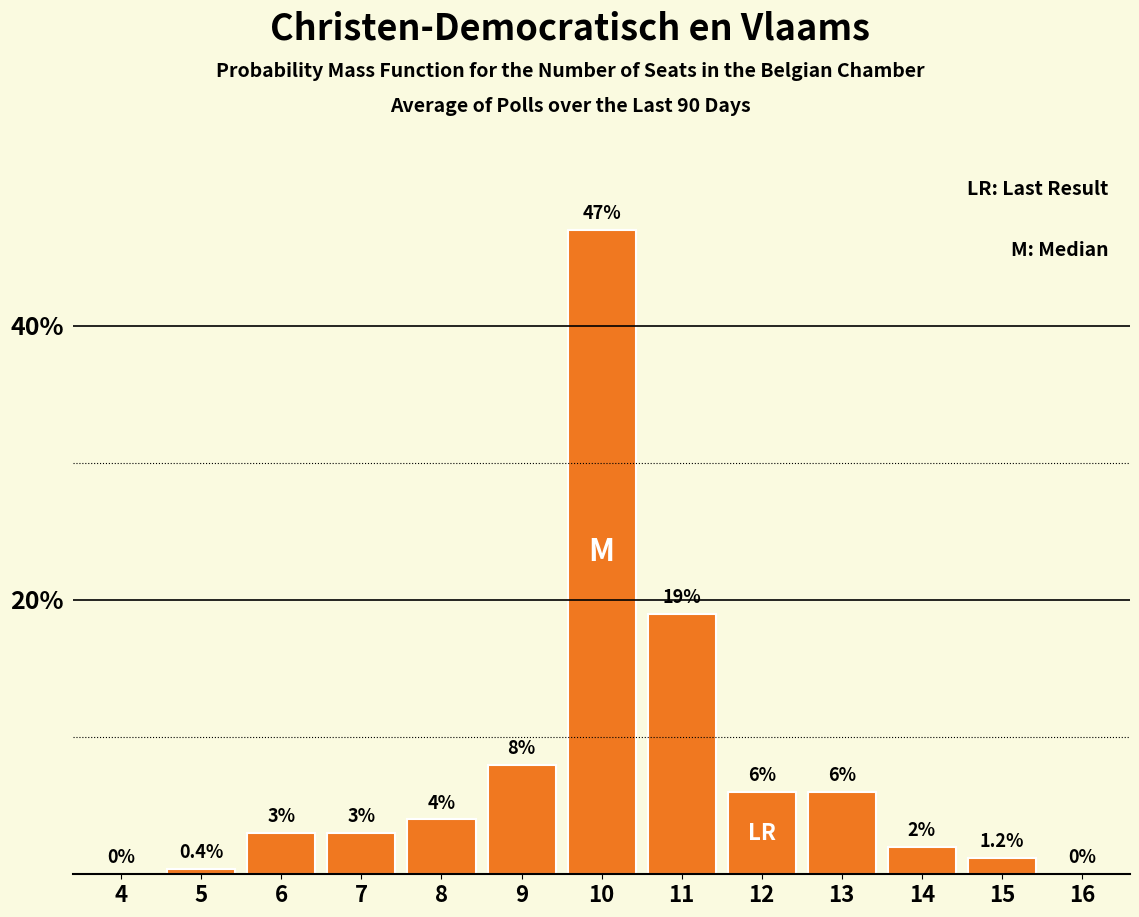

Reading left to right, extract all data points from this chart.

4=0.0	5=0.4	6=3.0	7=3.0	8=4.0	9=8.0	10=47.0	11=19.0	12=6.0	13=6.0	14=2.0	15=1.2	16=0.0